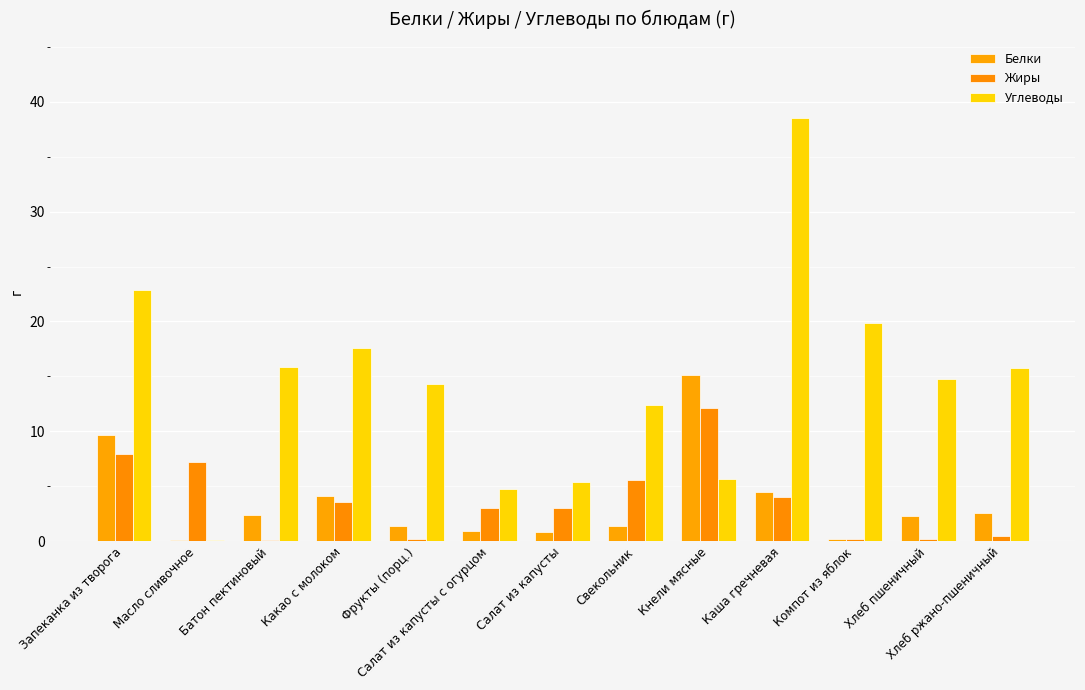

What is the total value across all series at Хлеб ржано-пшеничный?

18.9